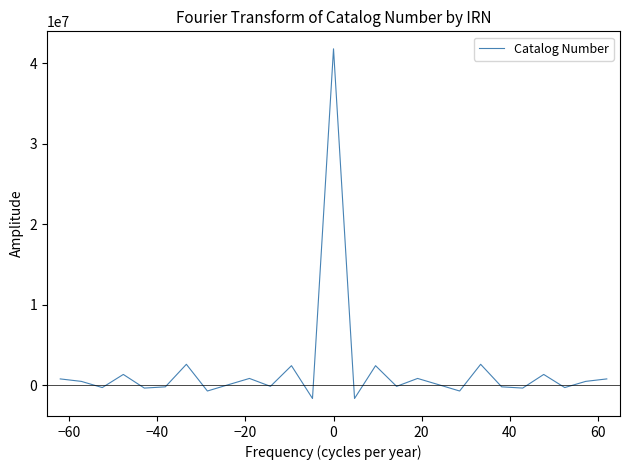

What is the greatest value displayed?

41775254.0